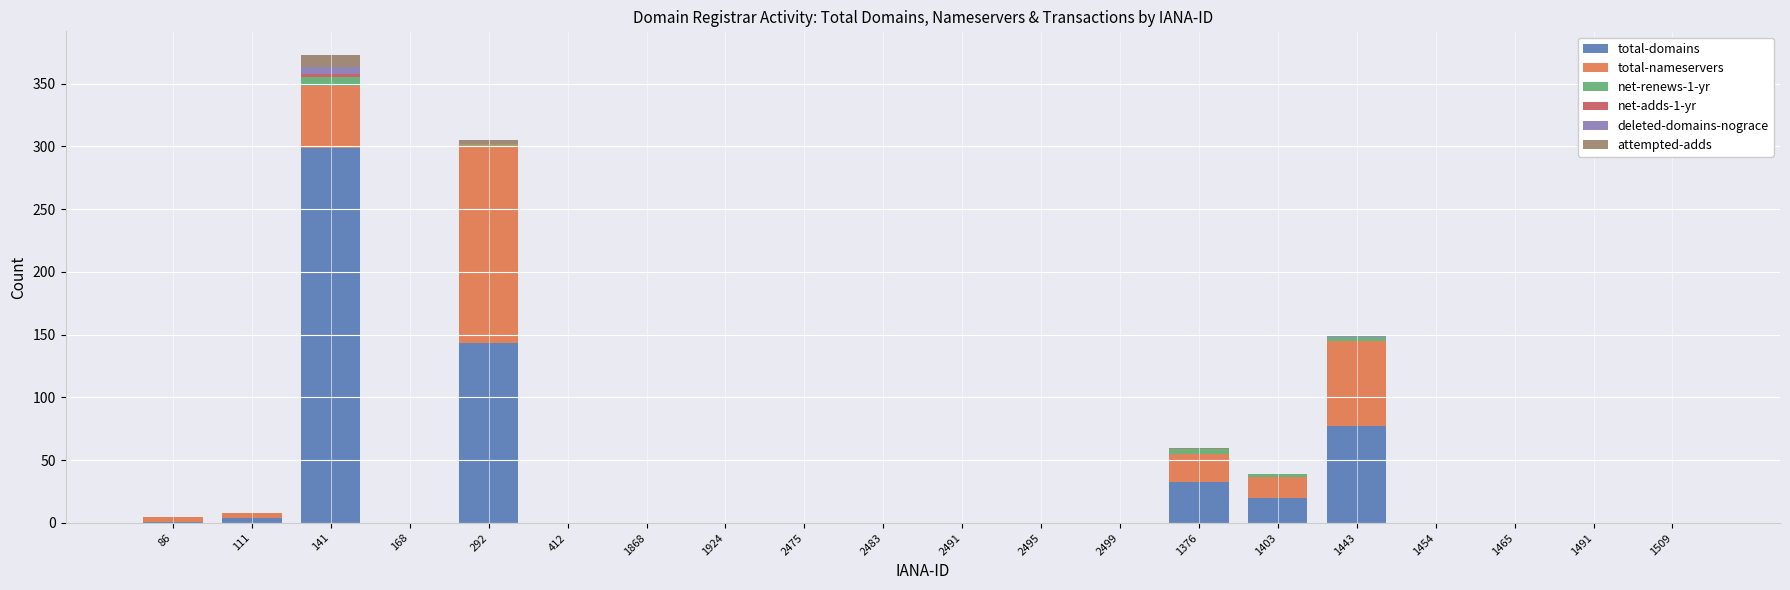

At which category is the sum across all series the highest?

141